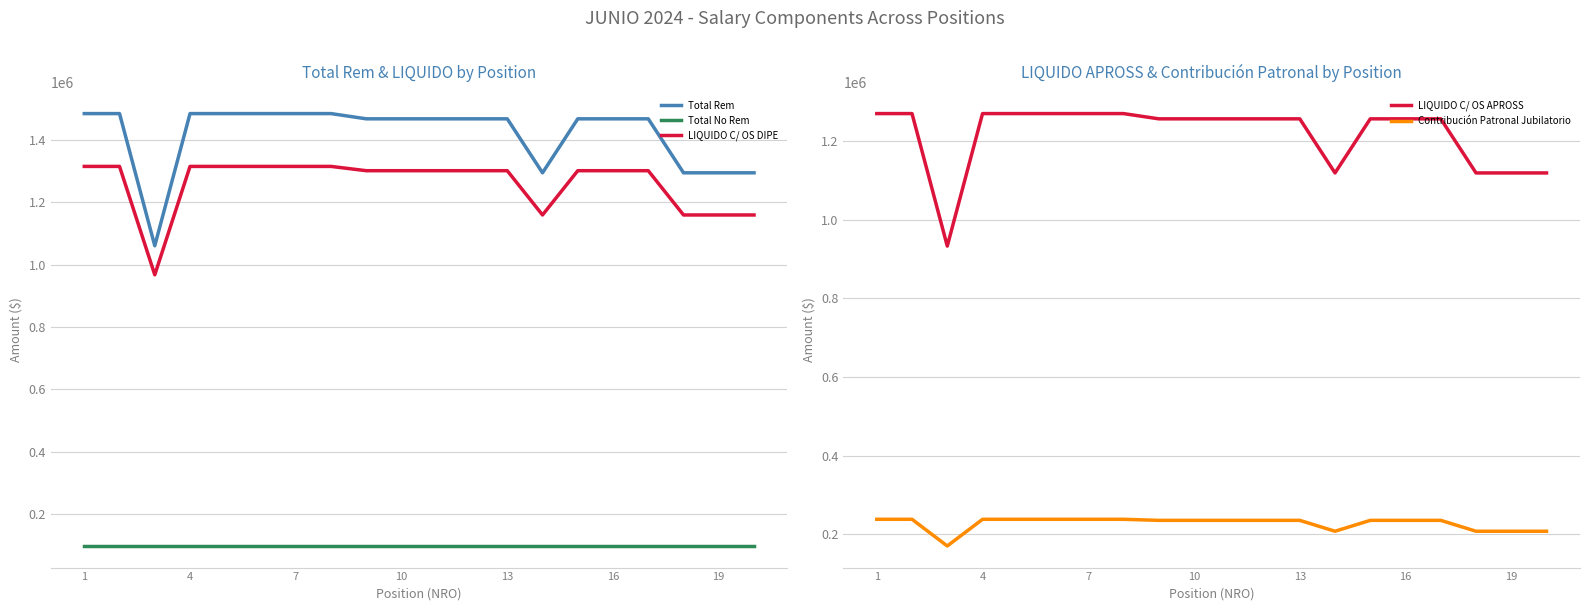

Which category has the lowest value across all series?

1